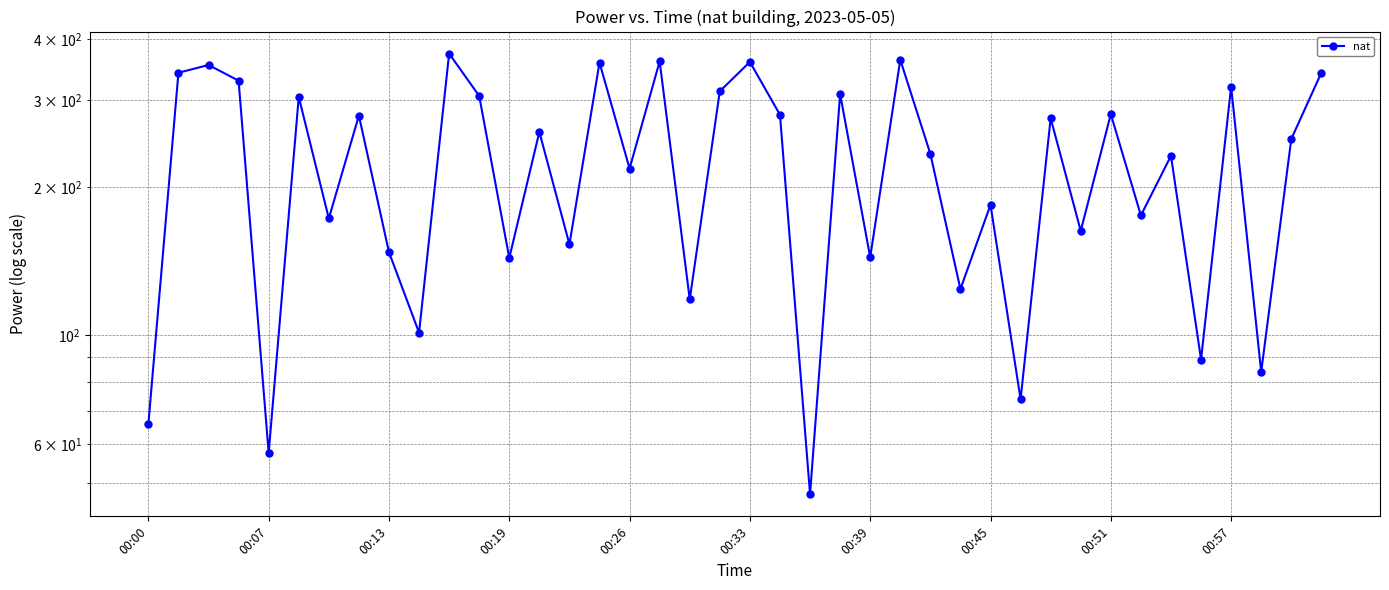

What is the minimum value shown in the chart?

47.4